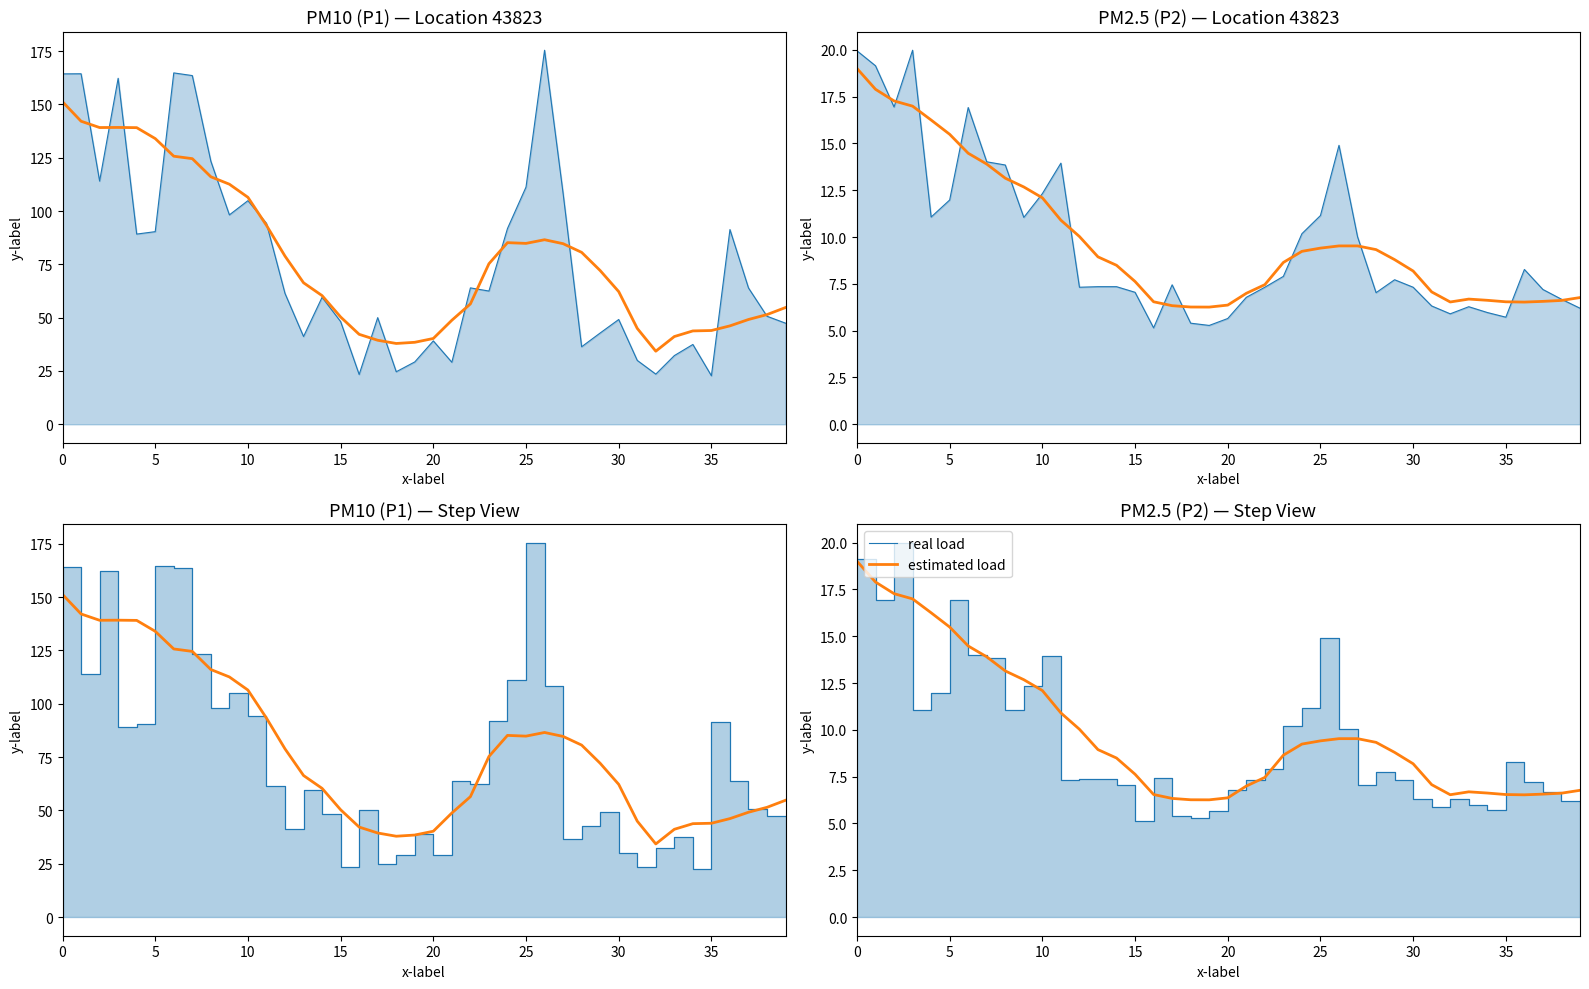

At which label is estimated load closest to 12?

10